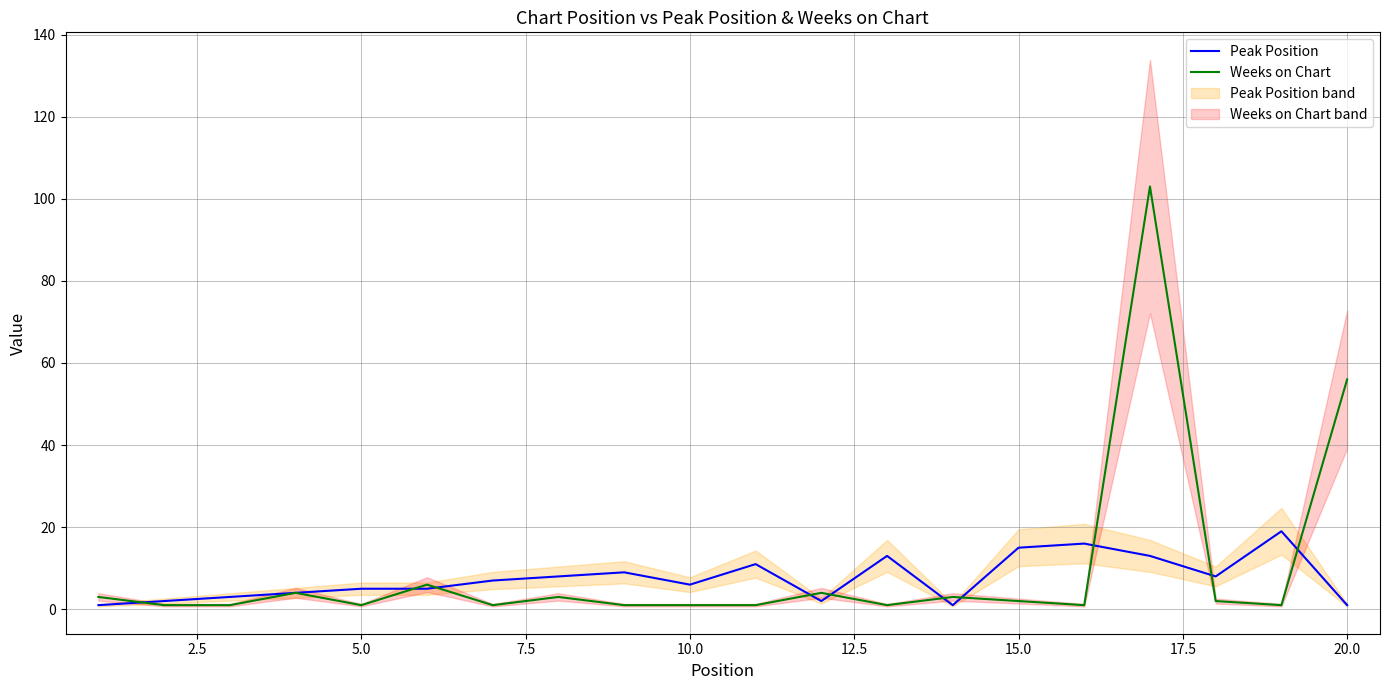

What is the smallest value displayed?

1